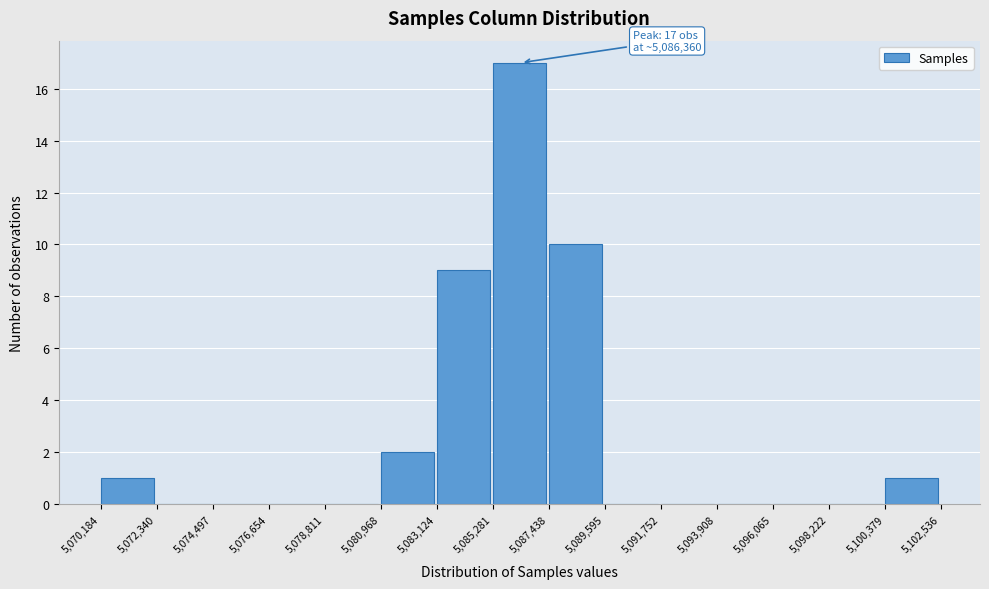

Which range on the x-axis has the tallest bar?

5,085,281 to 5,087,438